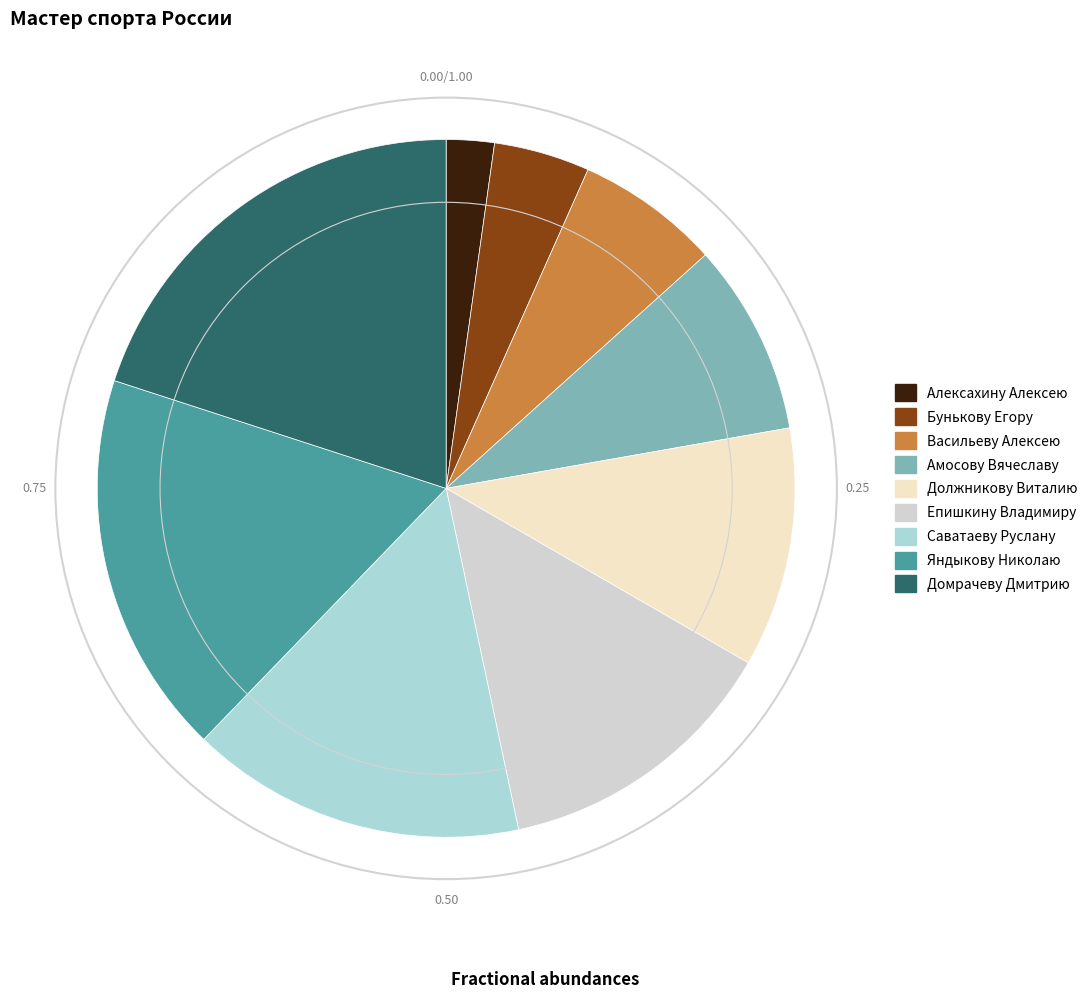

Does Алексахину Алексею represent more than half of the total?

No